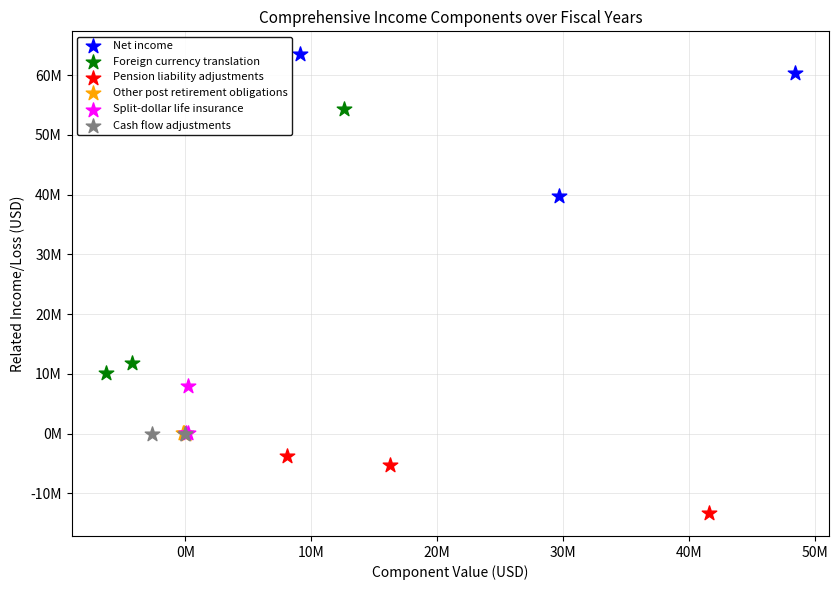

What are all the series names shown in the legend?

Net income, Foreign currency translation, Pension liability adjustments, Other post retirement obligations, Split-dollar life insurance, Cash flow adjustments